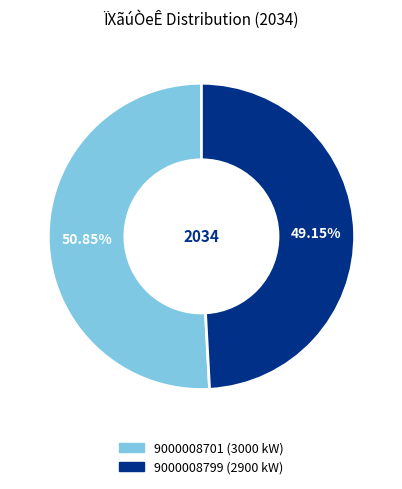

Is it true that 9000008799 is 49% of the pie?

True